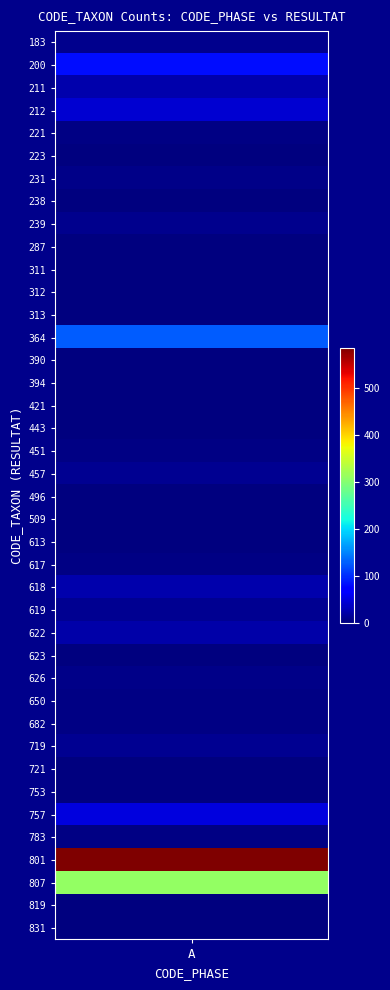

What is the average value?

34